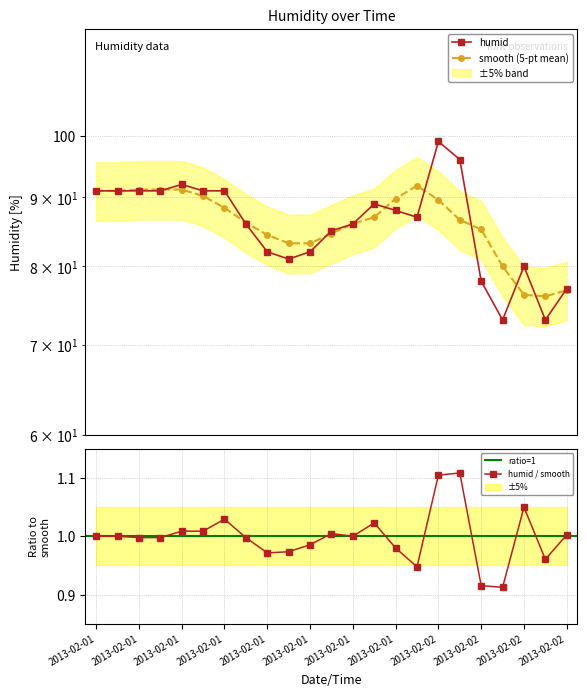

Is this an area chart (filled region under the line)?

No